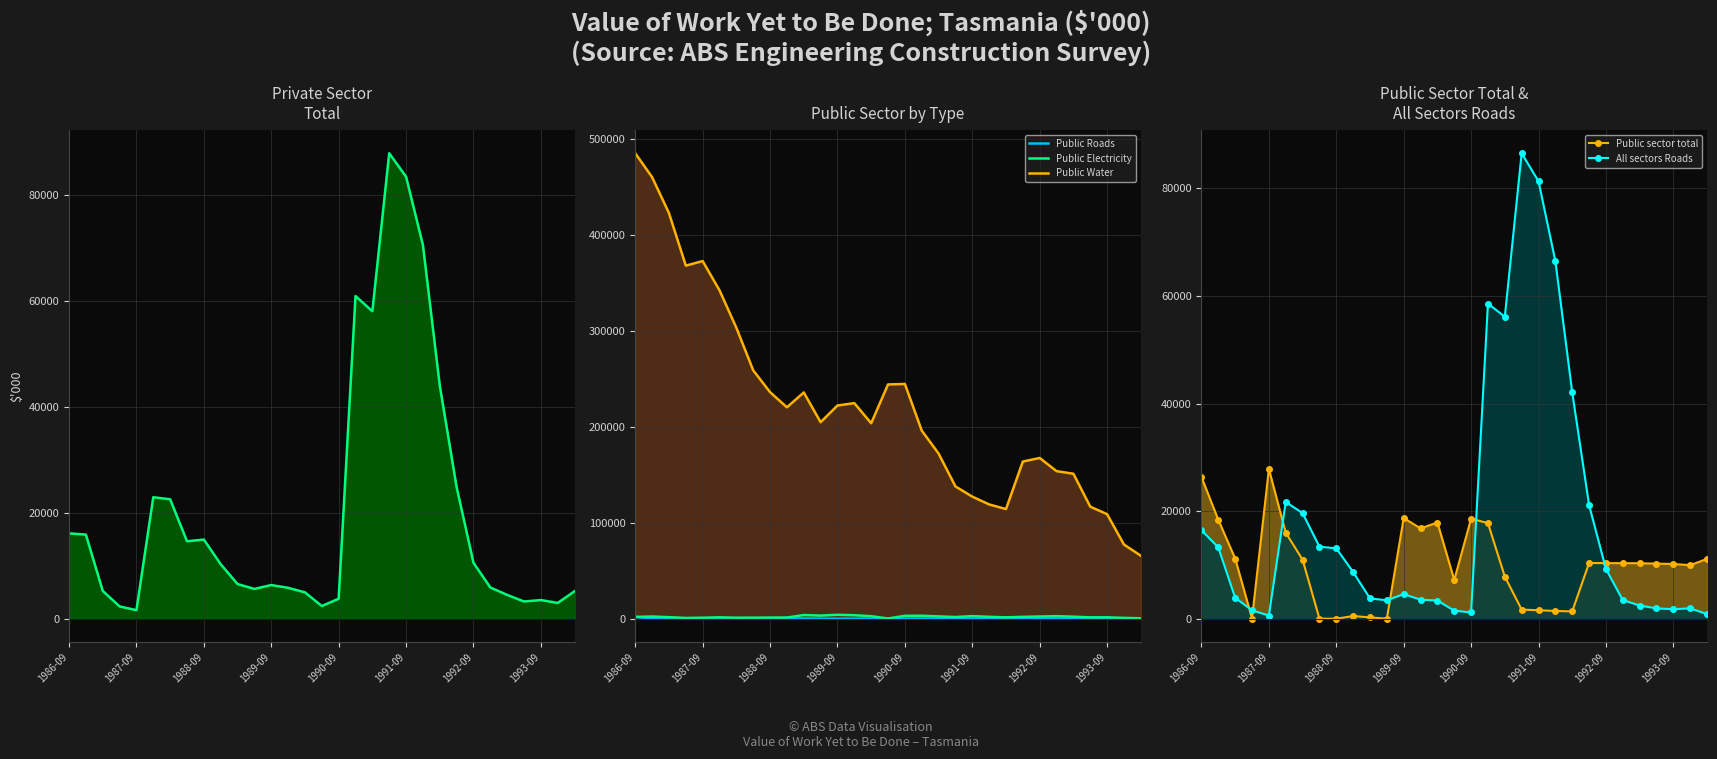

How many intersections are there between Public Electricity and Public sector total?

6